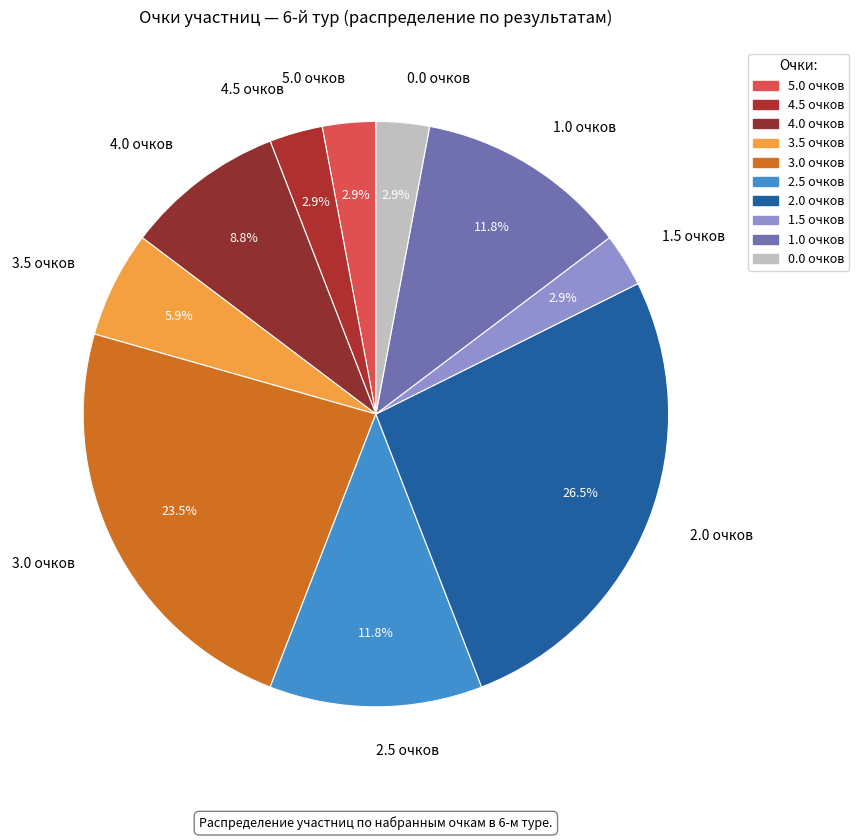

Count the number of slices in the pie.

10